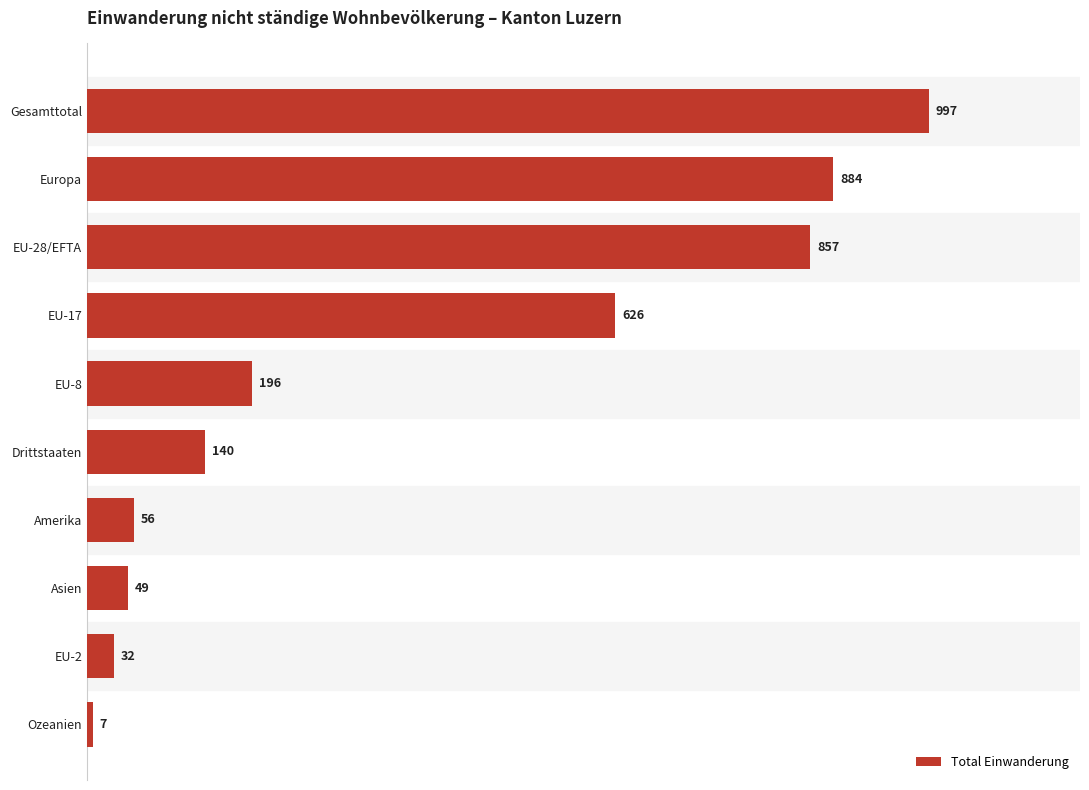

What is the average value?

384